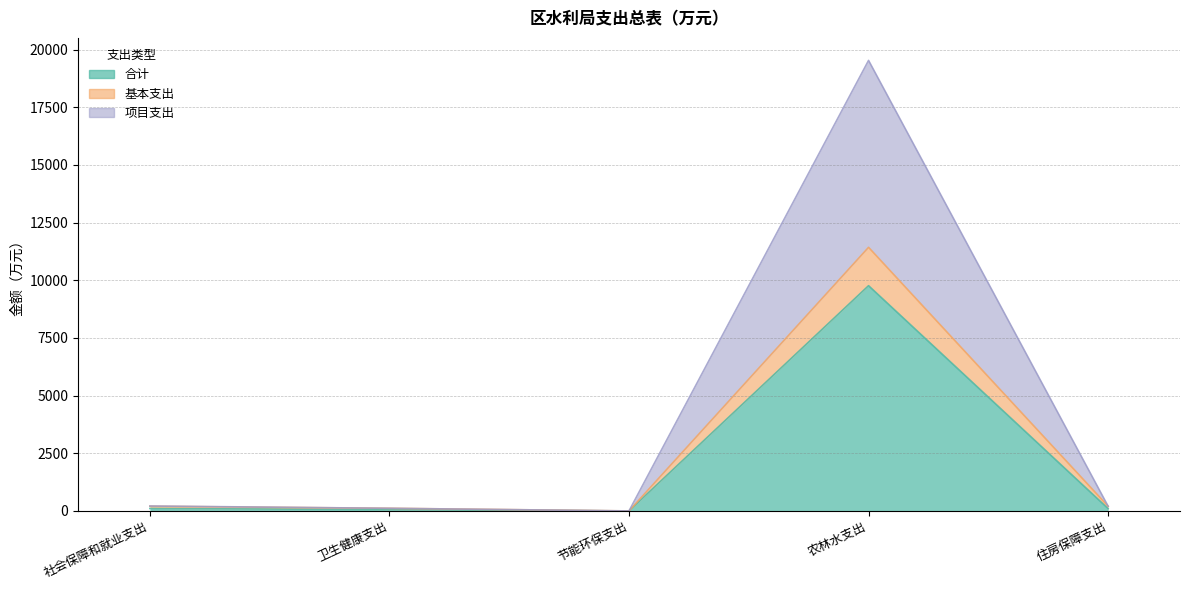

What is the difference between the maximum and minimum values in the 基本支出 series?

11425.4